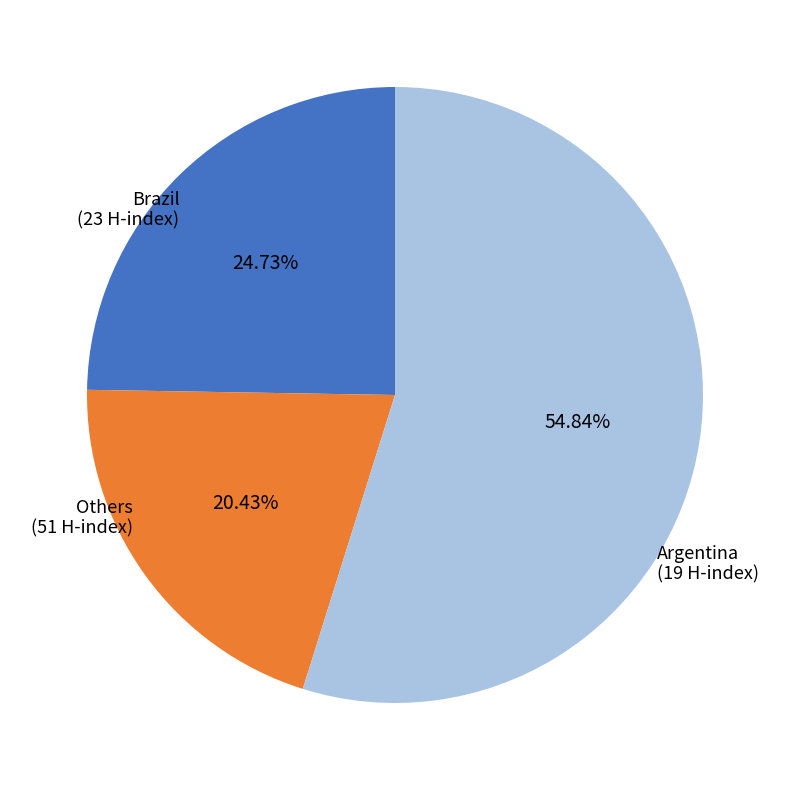

Approximately how many times larger is the value at Others compared to Brazil?

2.2